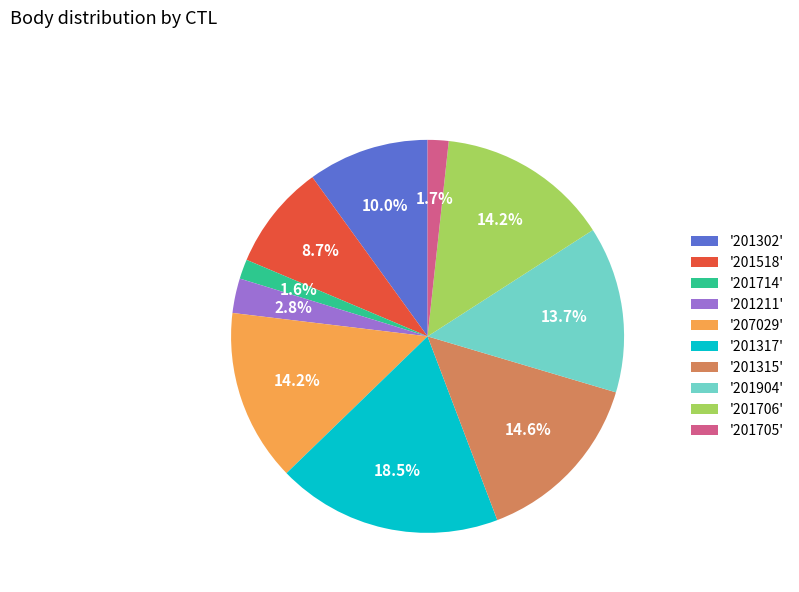

Which slice is the largest?

'201317'